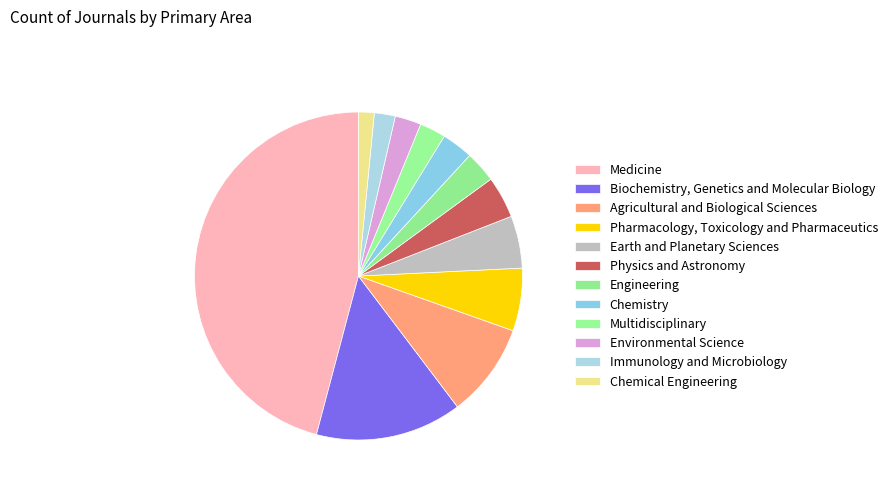

How many slices are in this pie chart?

12